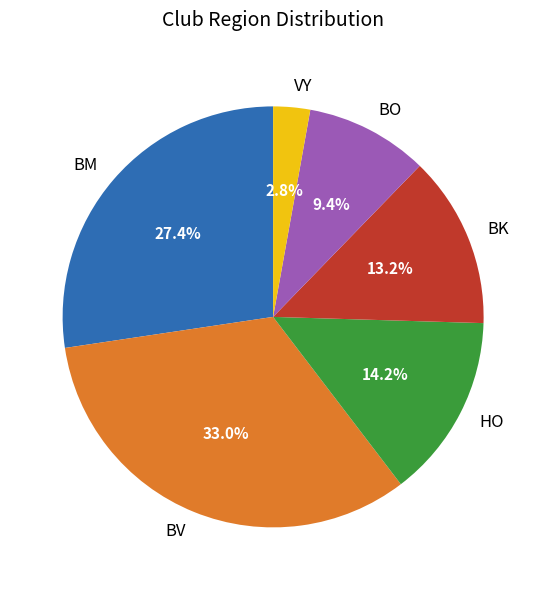

Combined, do HO and BM account for over 50%?

No